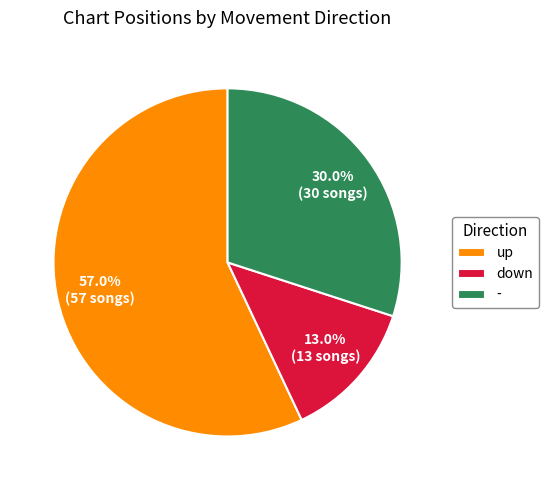

What percentage is NOT represented by down?

87.0%